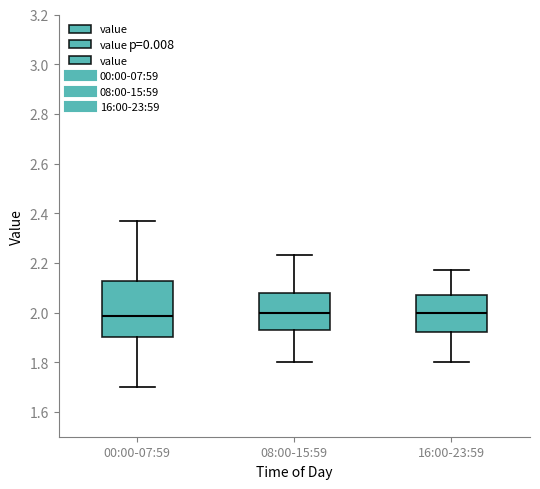

Where is the lower edge of the box for 16:00-23:59 on the y-axis? The values are not printed on the chart, so give them approximately, as read against the axis.

1.92